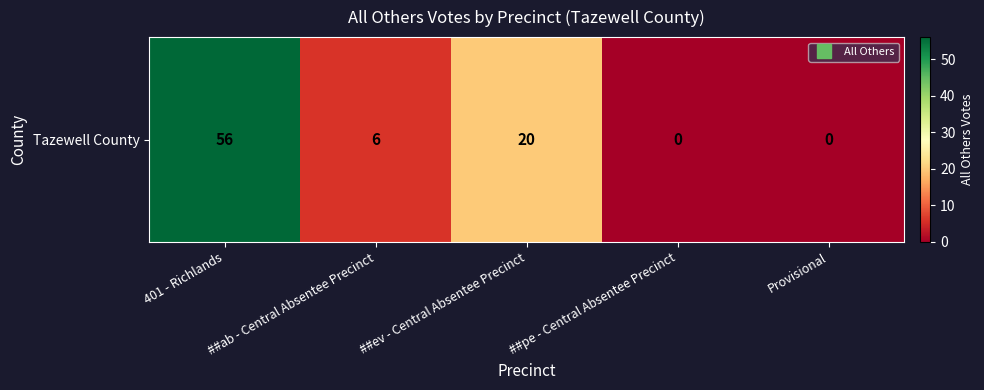

What is the difference between the maximum and minimum values?

56